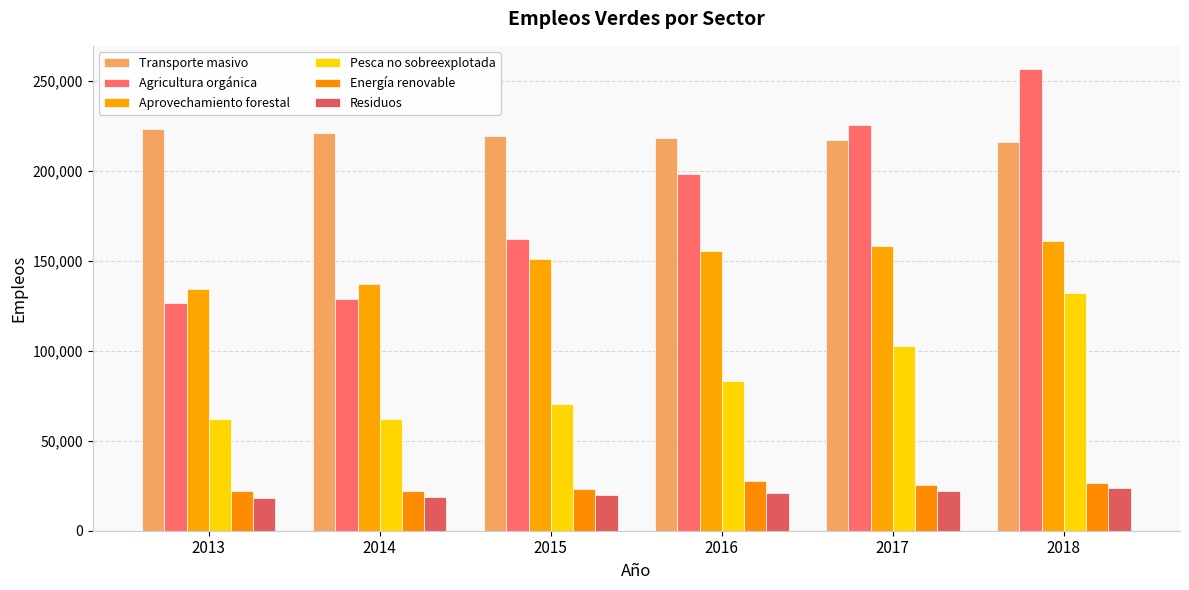

What are all the series names shown in the legend?

Transporte masivo, Agricultura orgánica, Aprovechamiento forestal, Pesca no sobreexplotada, Energía renovable, Residuos